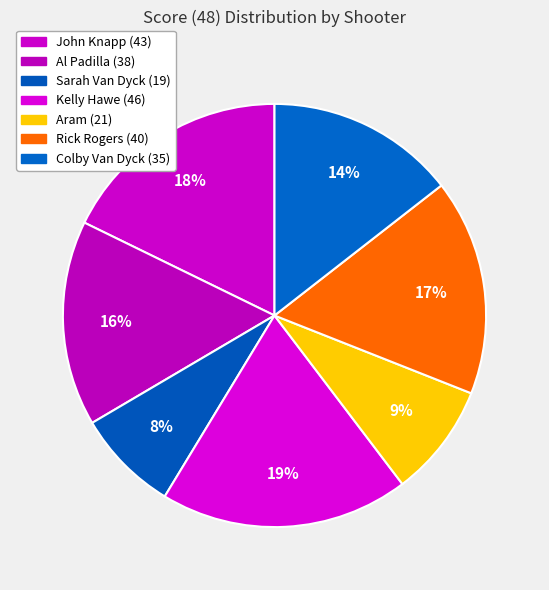

To the nearest percent, what portion does Kelly Hawe represent?

19%